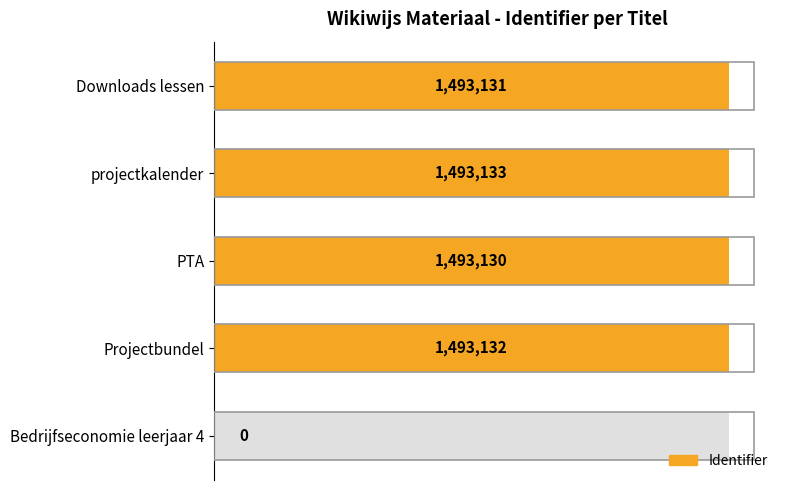

Count the number of categories in the chart.

5